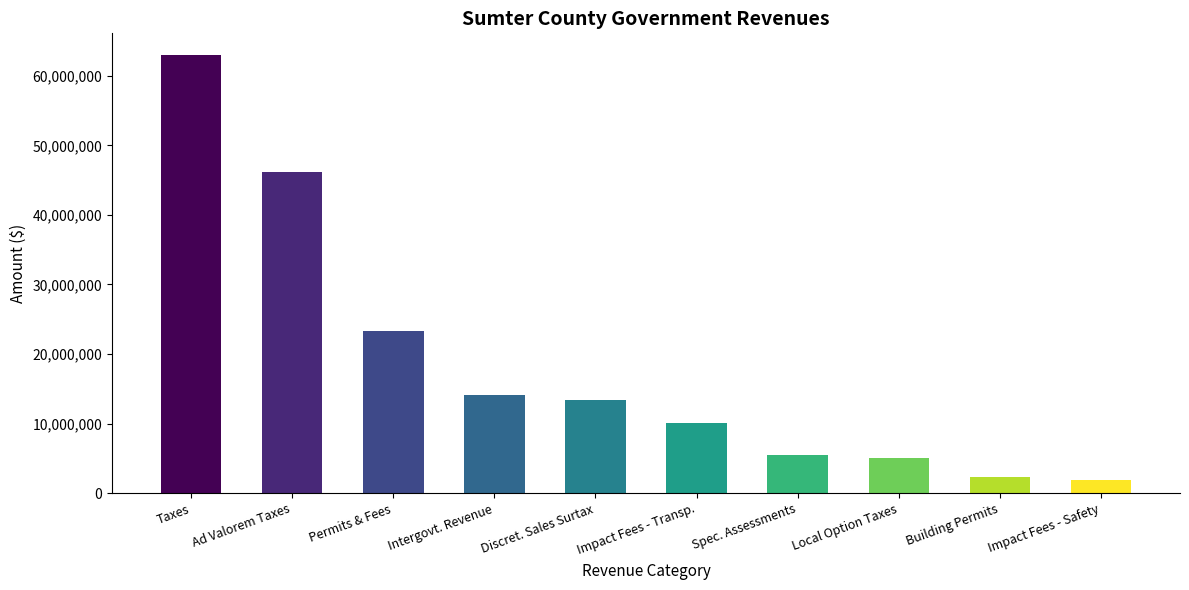

What is the change in value from Taxes to Impact Fees - Safety?

-61125486